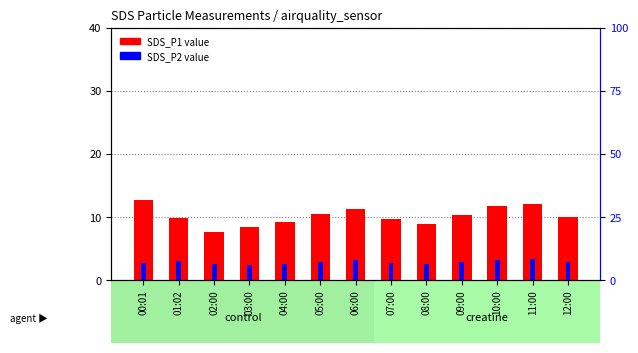

How many bars are there in each group?

2